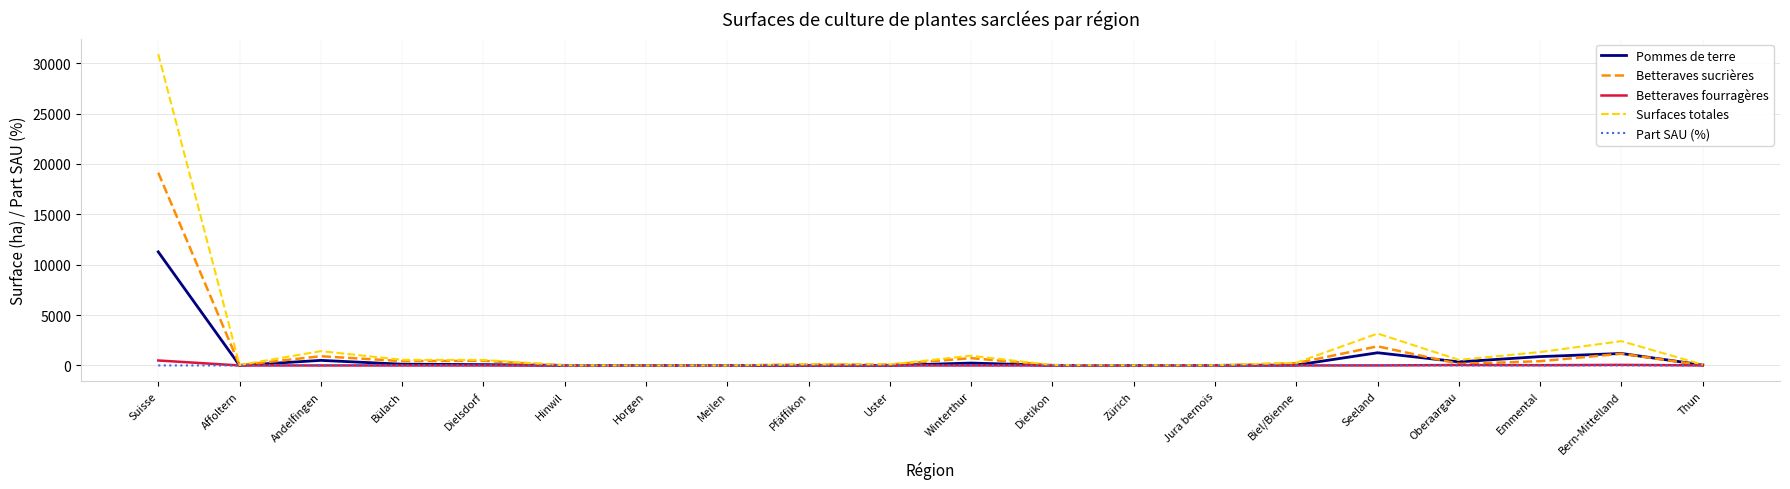

At which category is the sum across all series the highest?

Suisse